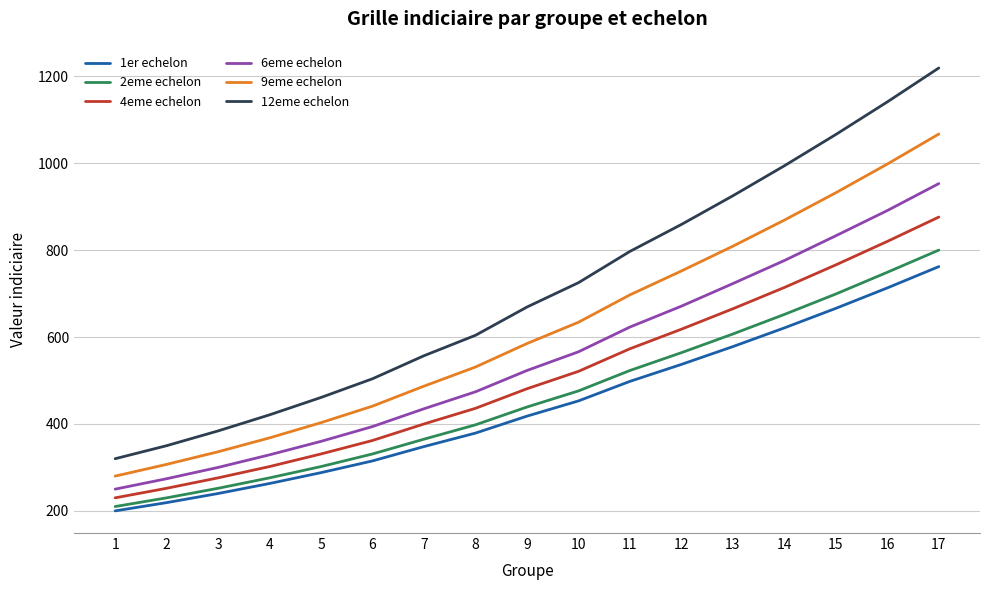

Reading left to right, what are all the values shown in this chart?

1er echelon: 1=200	2=219	3=240	4=263	5=288	6=315	7=348	8=379	9=418	10=453	11=498	12=537	13=578	14=621	15=666	16=713	17=762
2eme echelon: 1=210	2=230	3=252	4=276	5=302	6=331	7=365	8=398	9=439	10=476	11=523	12=564	13=607	14=652	15=699	16=749	17=800
4eme echelon: 1=230	2=252	3=276	4=302	5=331	6=362	7=400	8=436	9=481	10=521	11=573	12=618	13=665	14=714	15=766	16=820	17=876
6eme echelon: 1=250	2=274	3=300	4=329	5=360	6=394	7=435	8=474	9=523	10=566	11=623	12=671	13=723	14=776	15=833	16=891	17=953
9eme echelon: 1=280	2=307	3=336	4=368	5=403	6=441	7=487	8=531	9=585	10=634	11=697	12=752	13=809	14=869	15=932	16=998	17=1067
12eme echelon: 1=320	2=350	3=384	4=421	5=461	6=504	7=557	8=604	9=669	10=725	11=797	12=859	13=925	14=994	15=1066	16=1141	17=1219